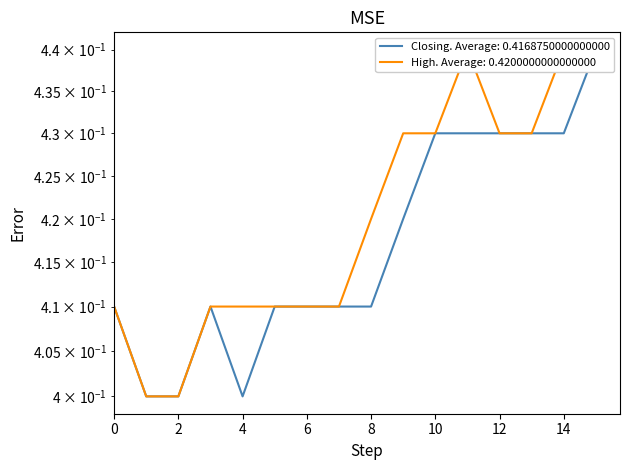

What are all the series names shown in the legend?

Closing, High